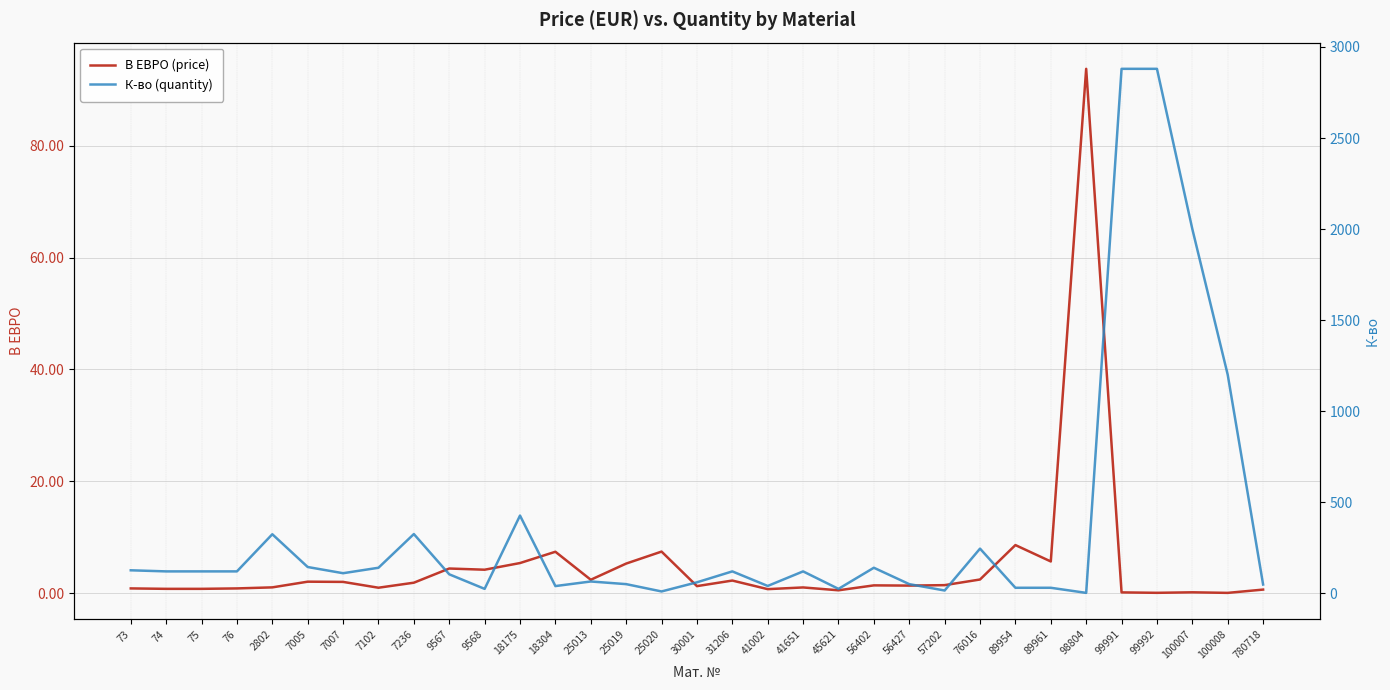

At which label is В ЕВРО (price) closest to 46?

89954